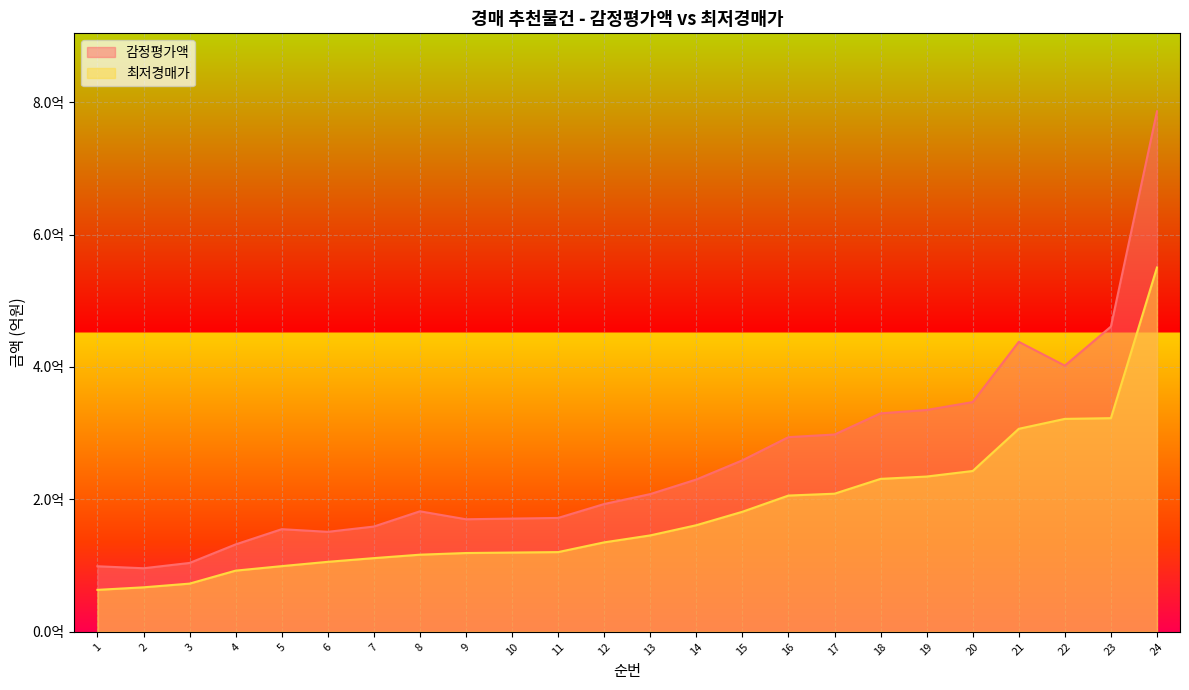

At which label does 최저경매가 reach its peak?

24